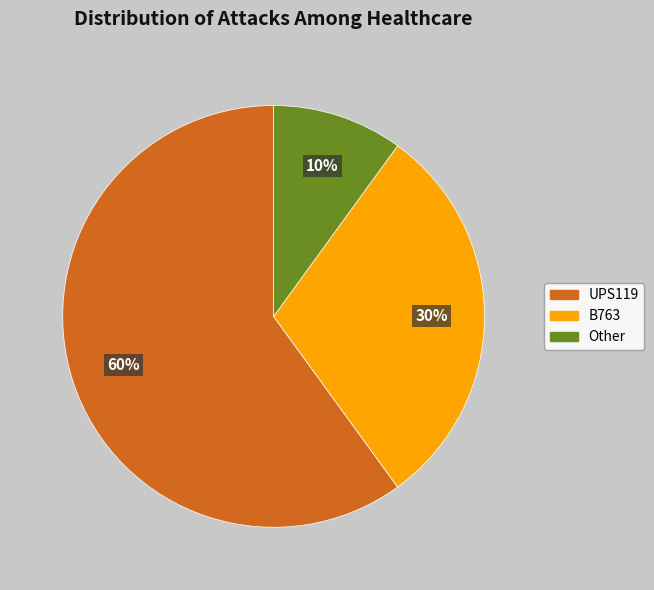

How many slices are in this pie chart?

3